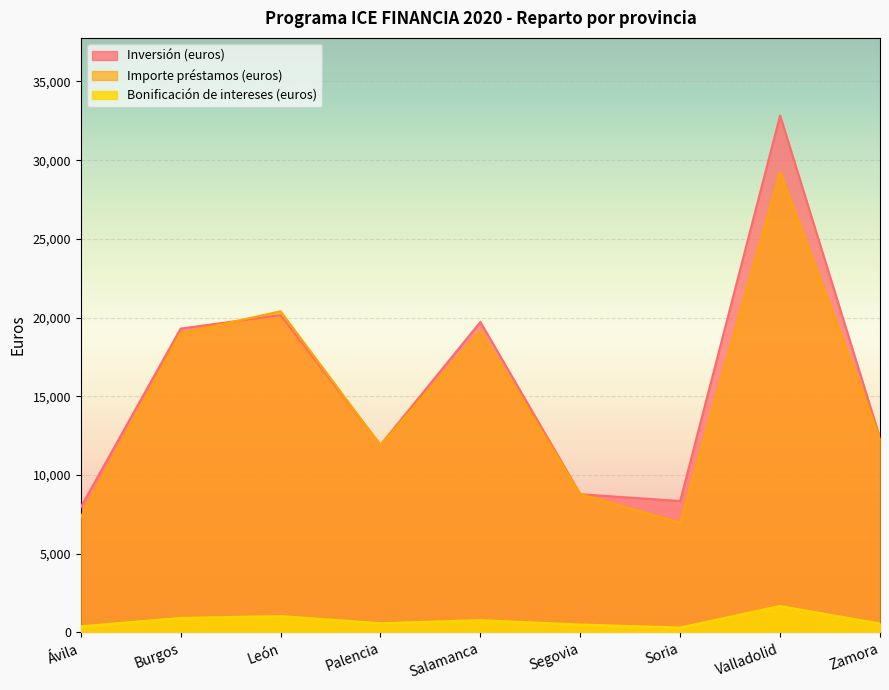

The value of Importe préstamos (euros) at León is 28311. True or false?

False